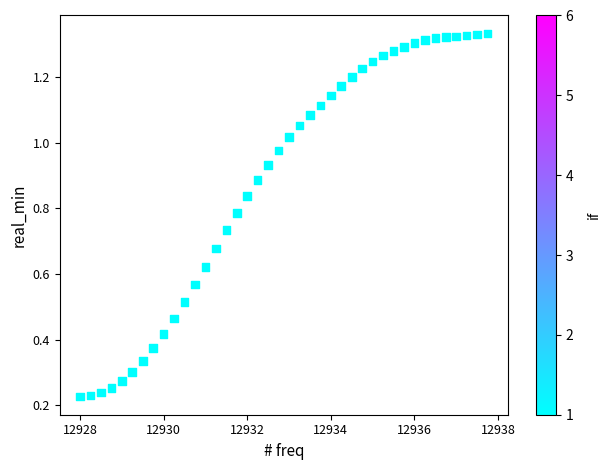

What is the range of X values (max minus min)?

9.8